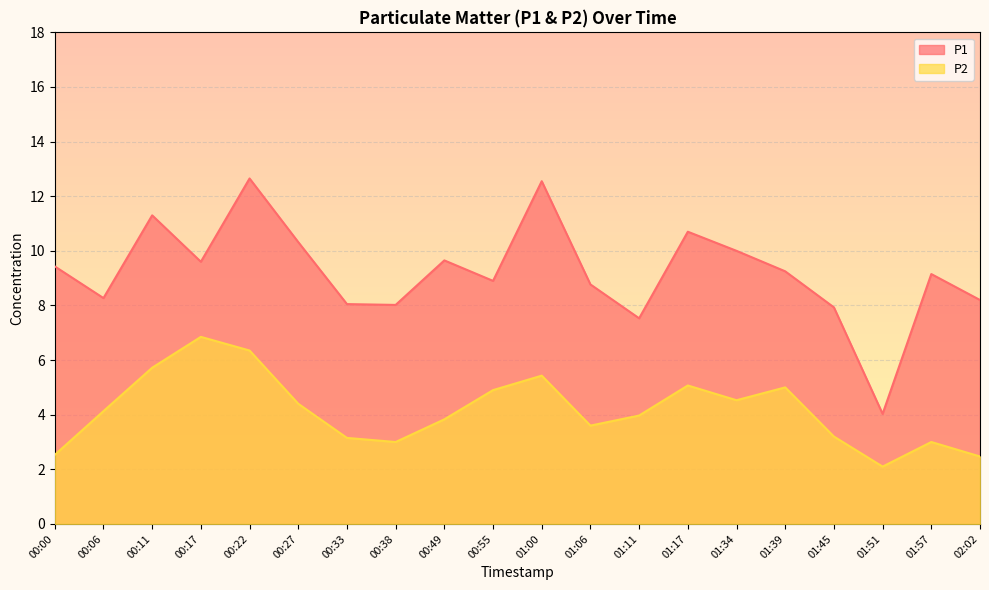

True or false: P2 and P1 cross at least once.

False